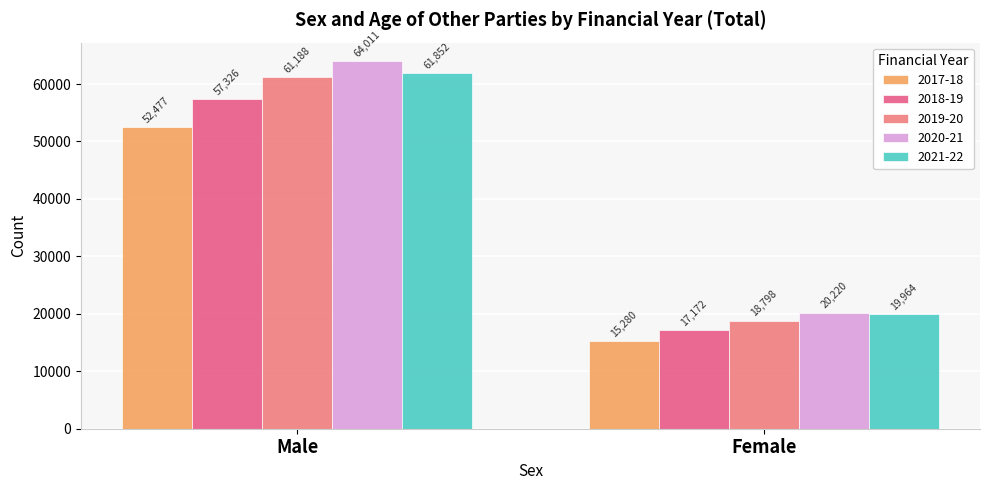

What position from the left is Female?

2